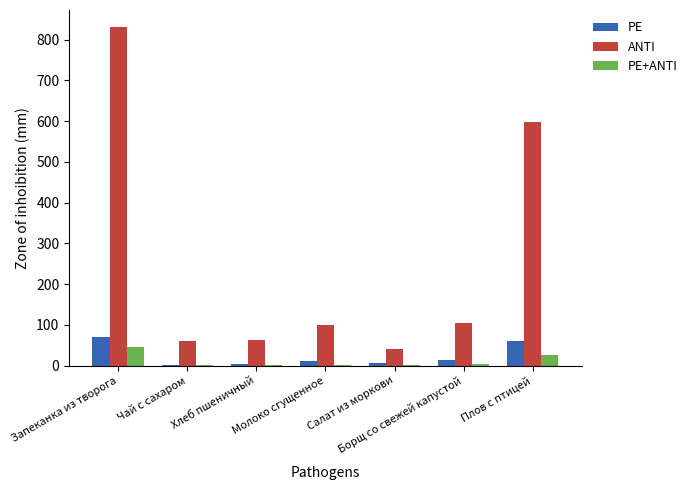

What is the average value of the PE series?

23.7